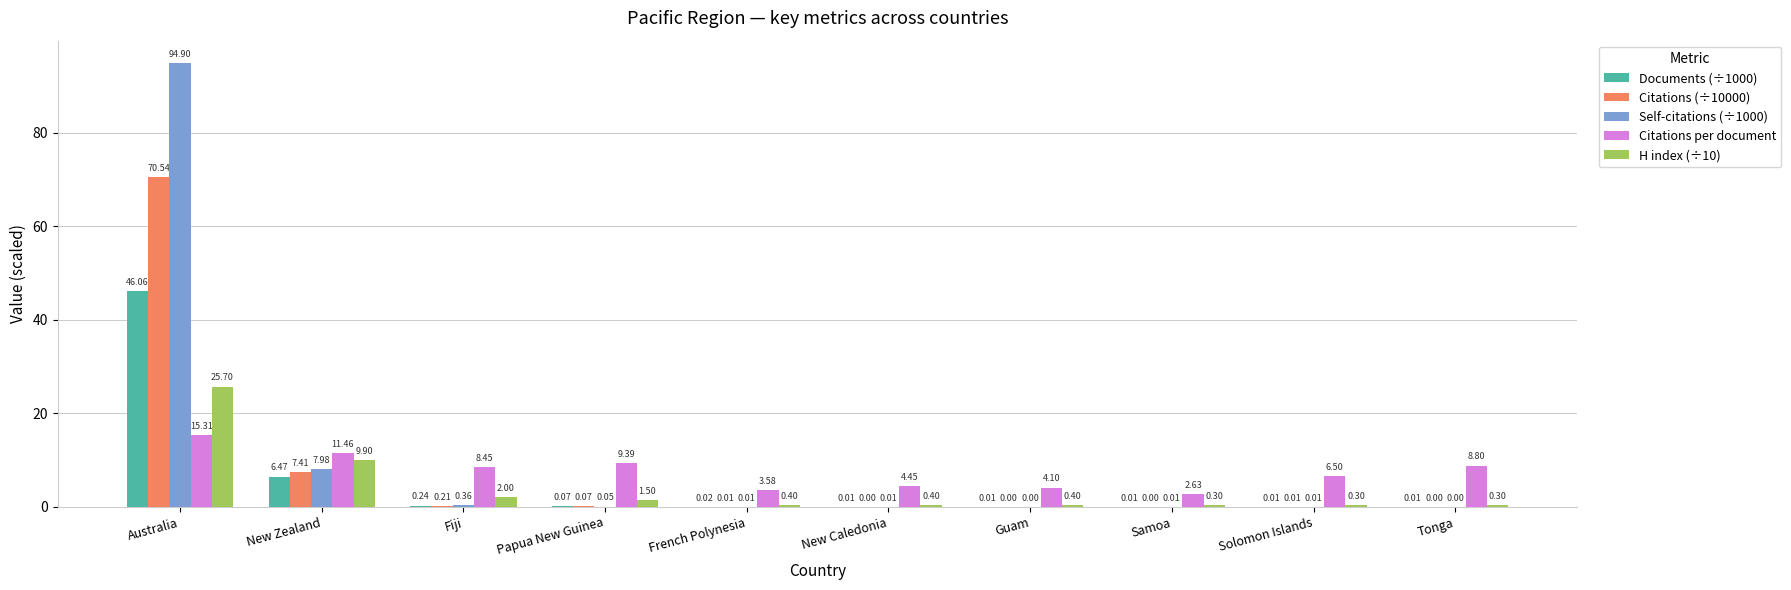

At which category is the sum across all series the highest?

Australia